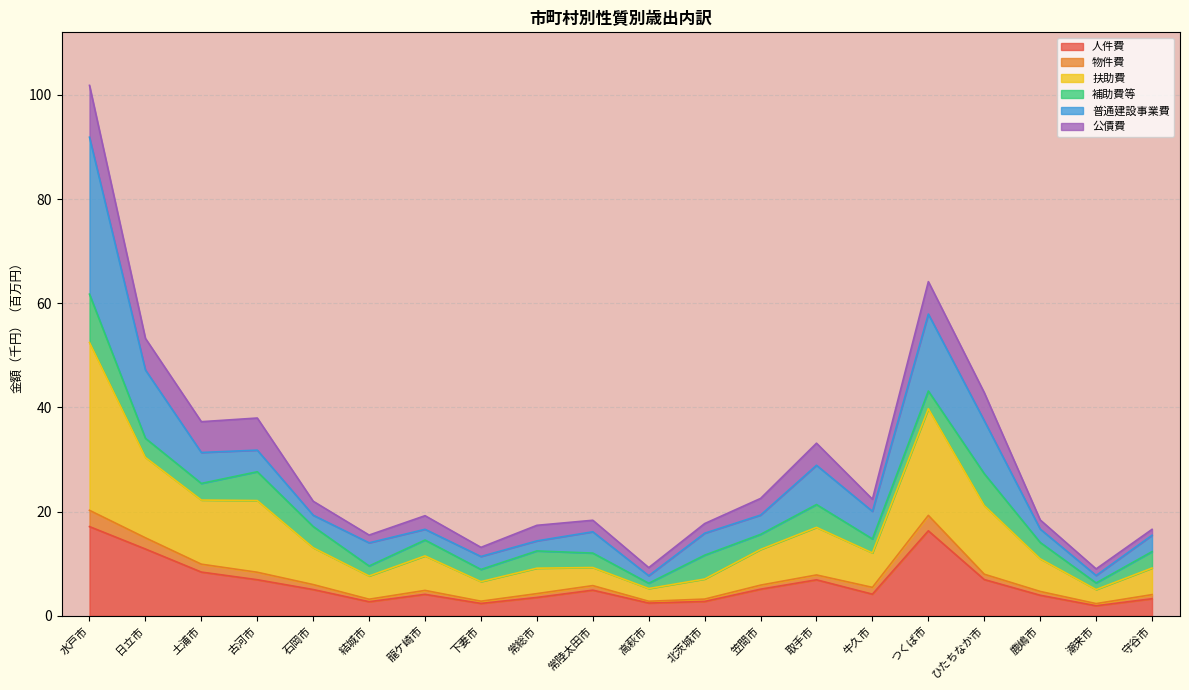

At which category is the sum across all series the highest?

水戸市